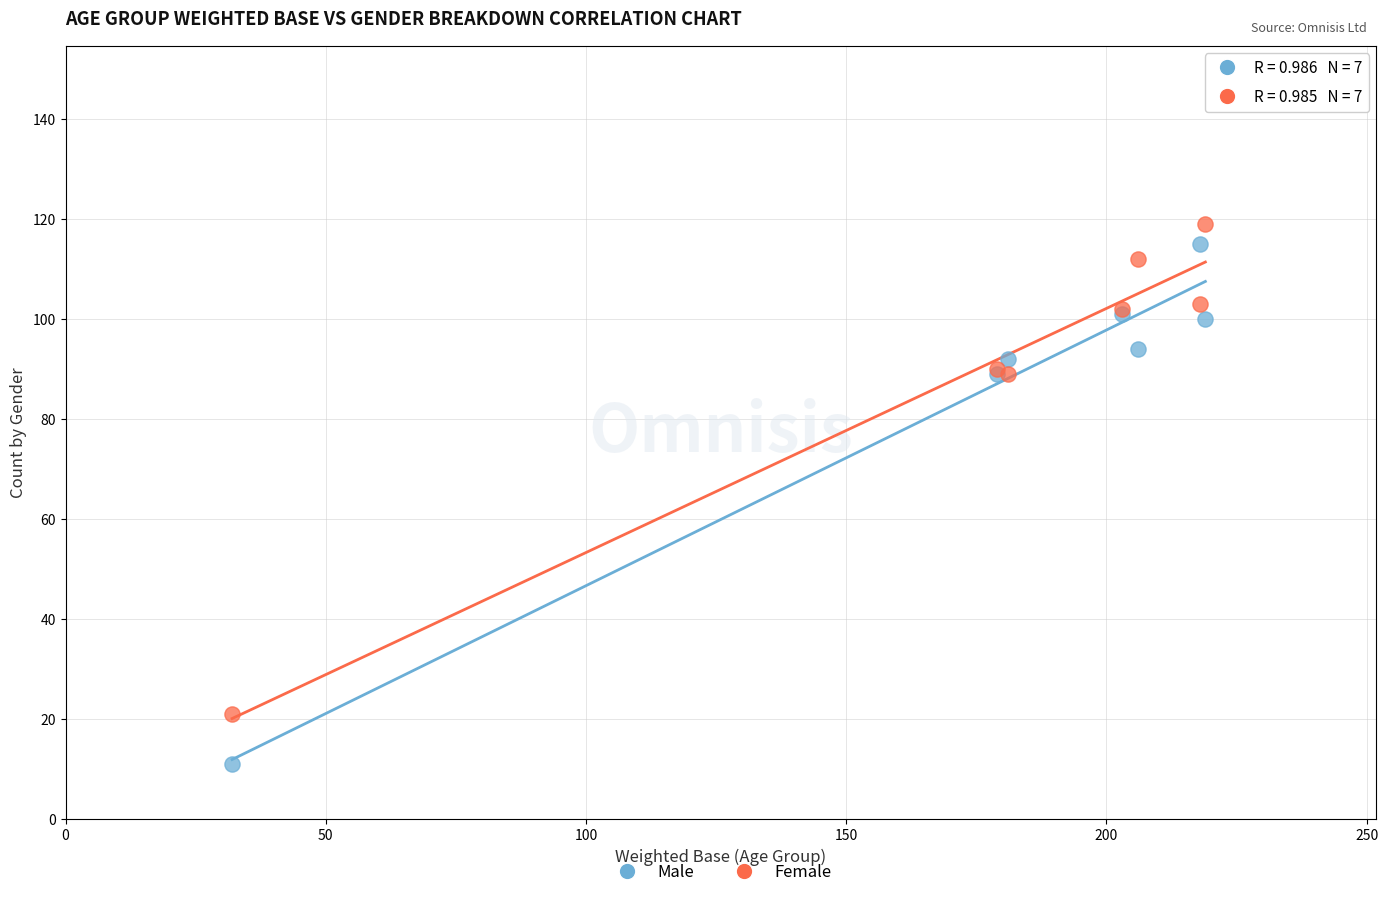

Which series reaches the minimum Y coordinate?

Male